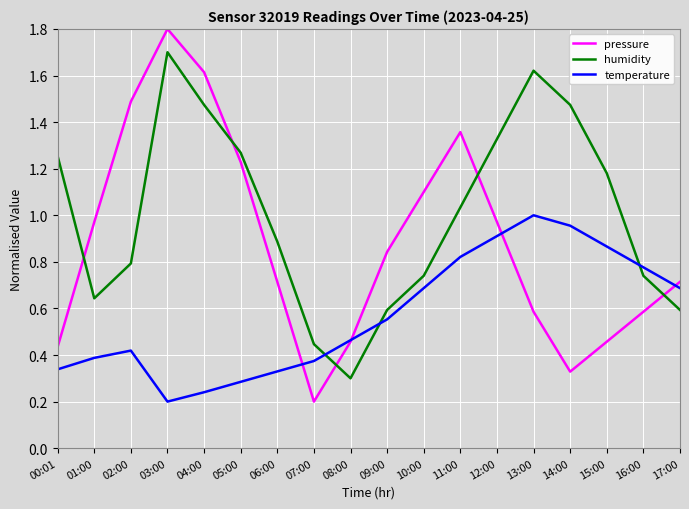

Between which two adjacent categories do humidity and pressure first intersect?

00:01 and 01:00